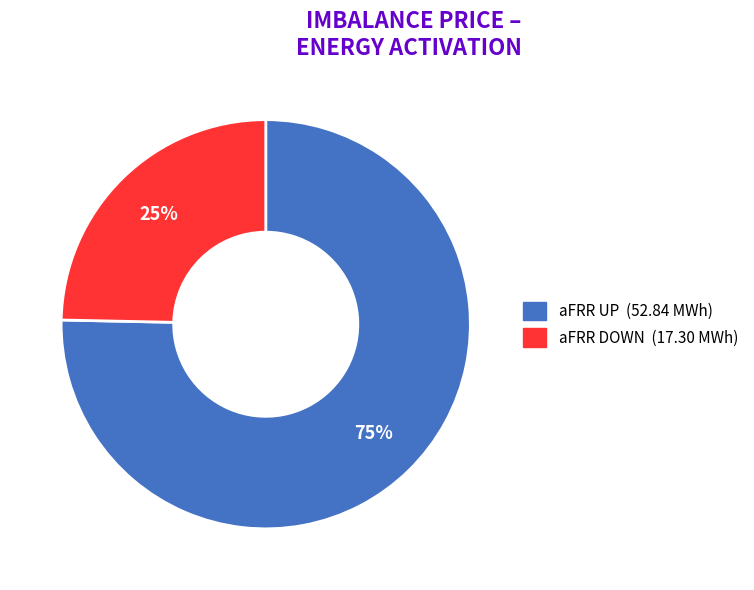

Is there any slice that represents more than half of the pie?

Yes